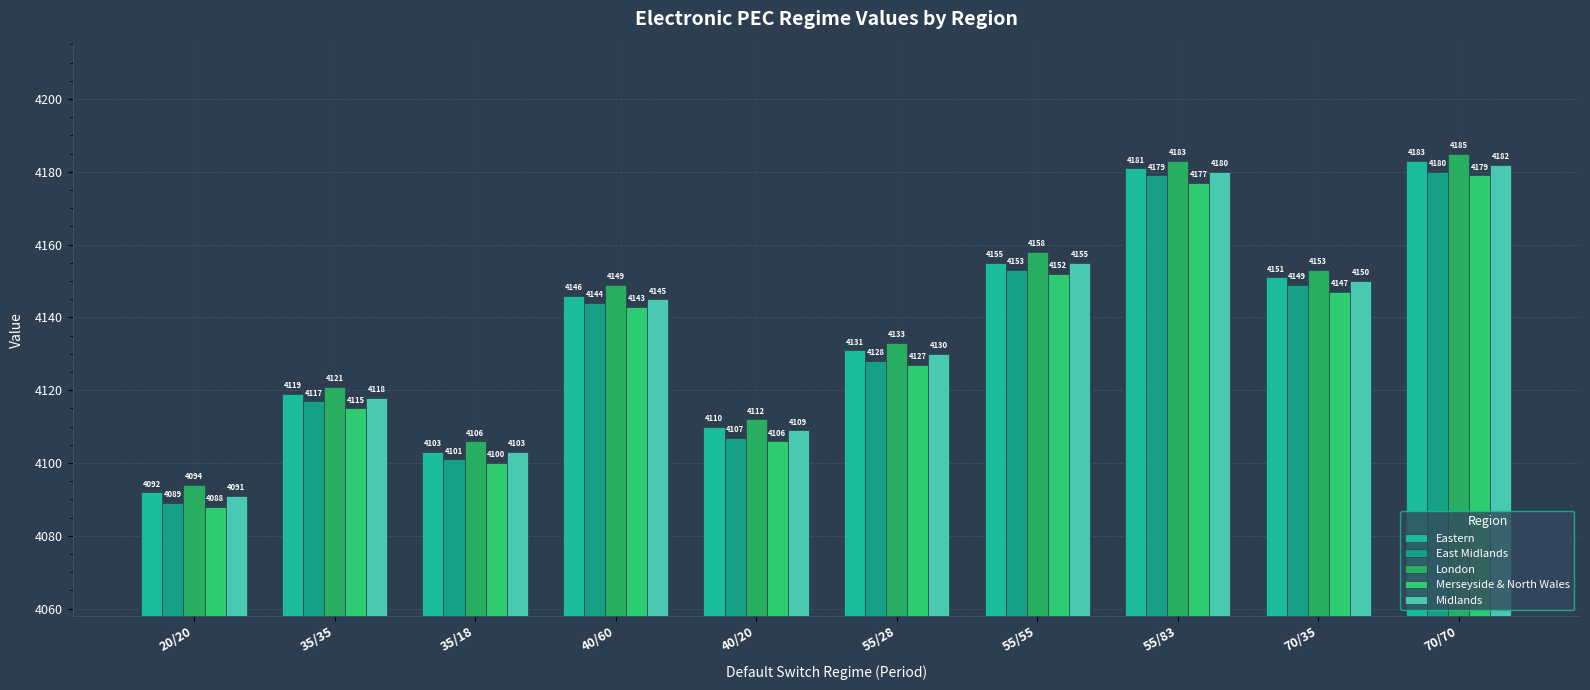

What is the value of the Eastern bar at the 8th from the left?

4181